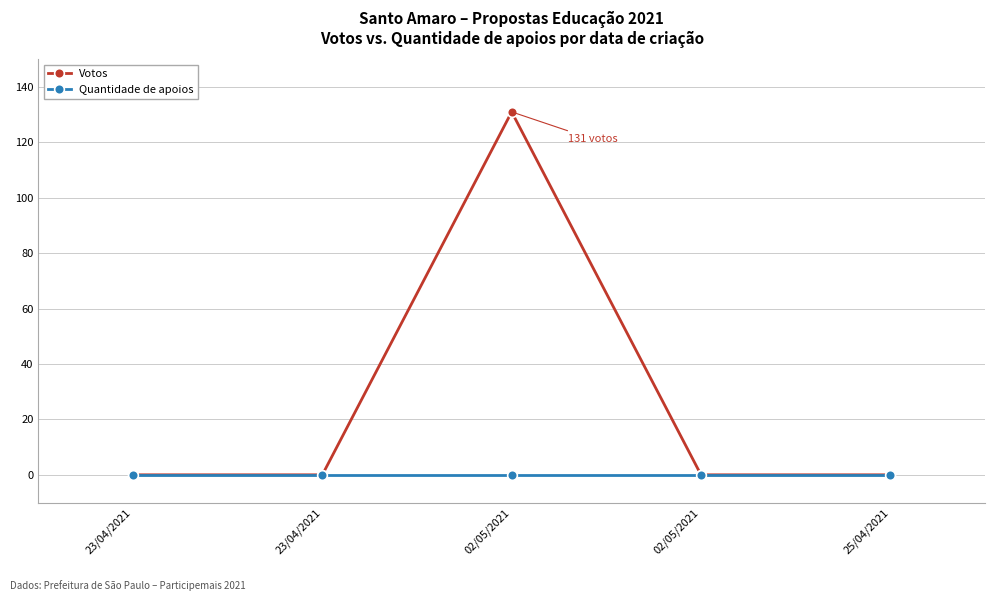

True or false: Votos has a value of 0 at 02/05/2021.

True